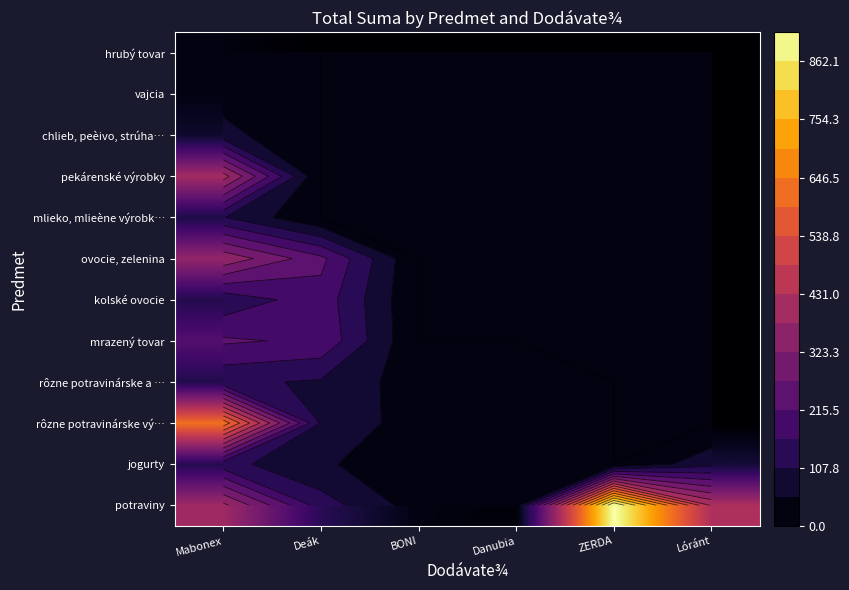

Count the number of categories in the chart.

6